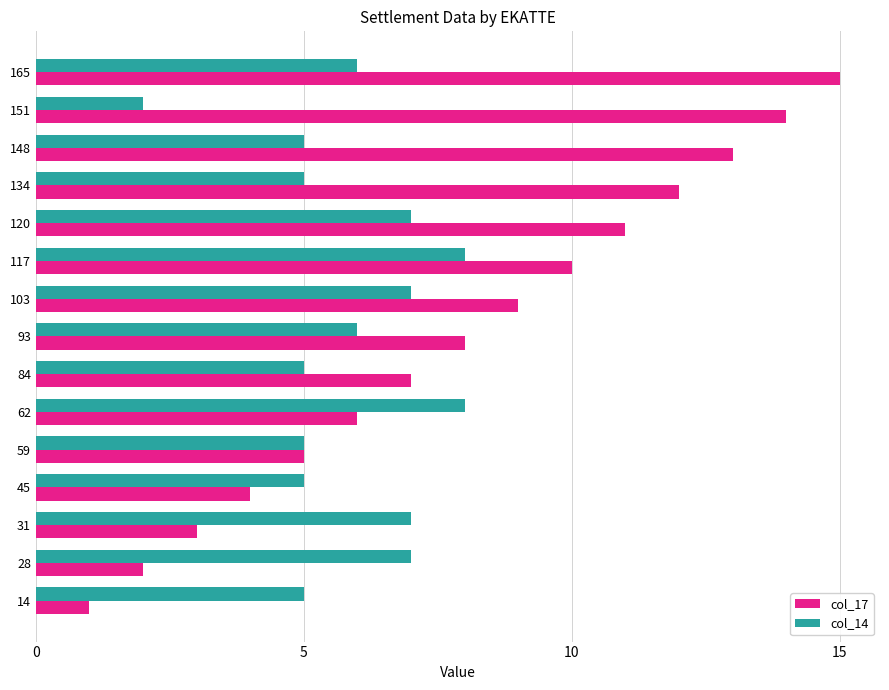

The col_14 series shows 7 at 28. True or false?

True